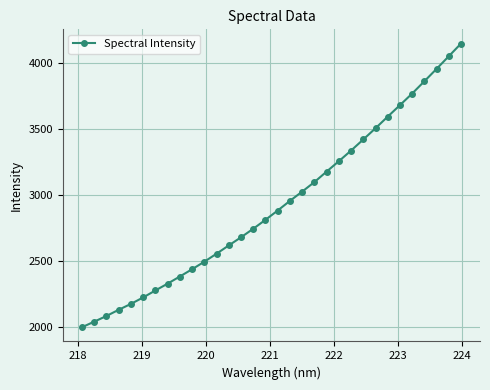

What is the value of the 7th point from the left?

2273.8